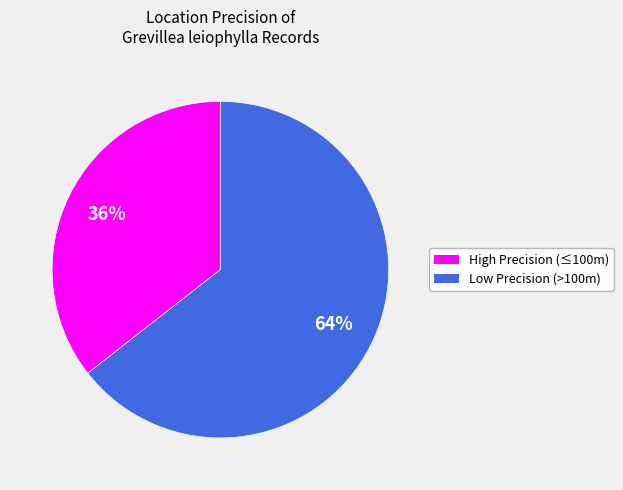

Is there a majority slice in this chart?

Yes